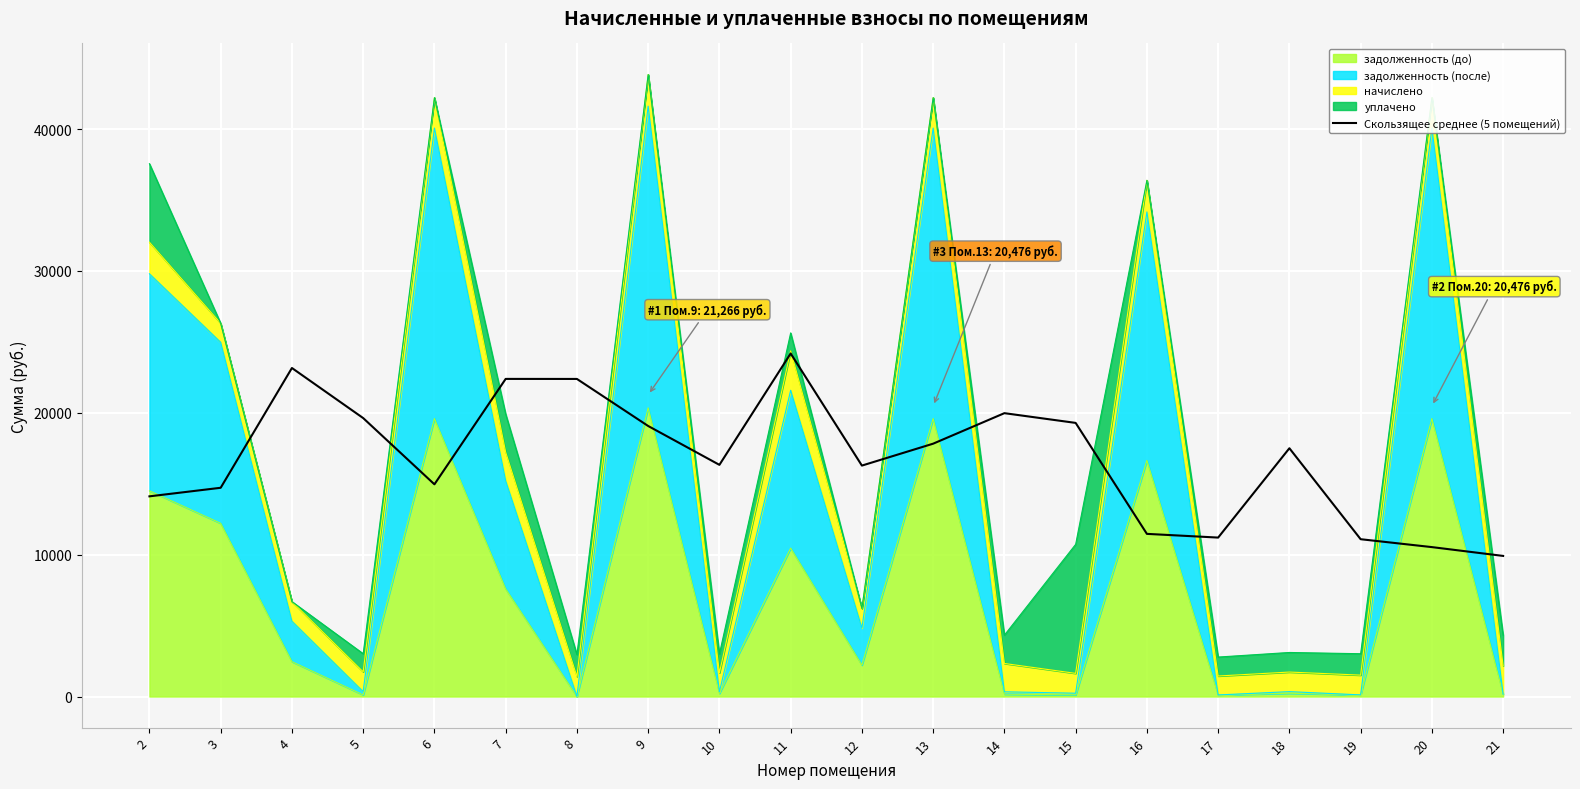

What is the maximum value shown in the chart?

24180.9